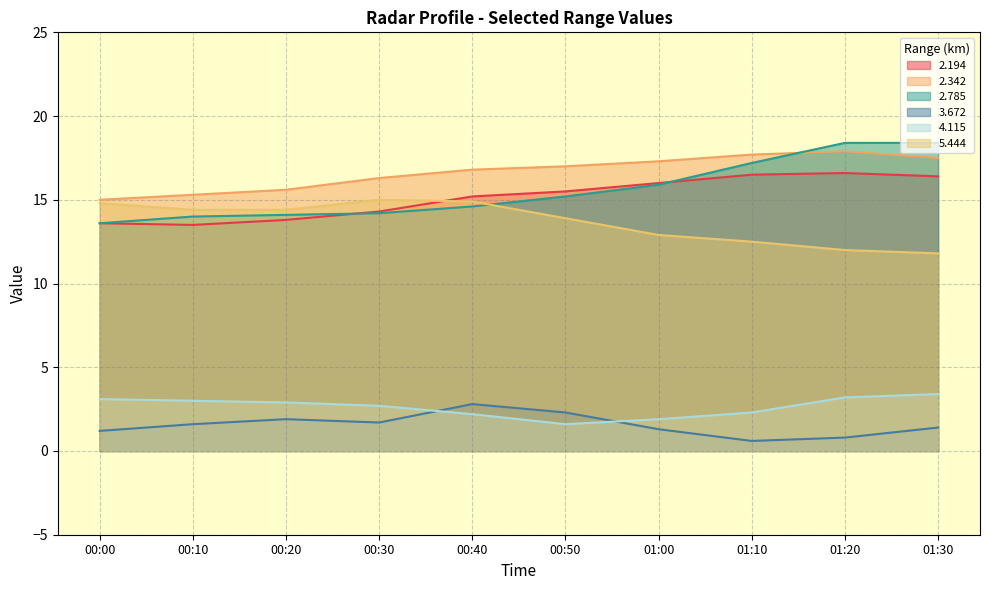

What is the value of the 2.194 point at the 4th from the left?

14.3